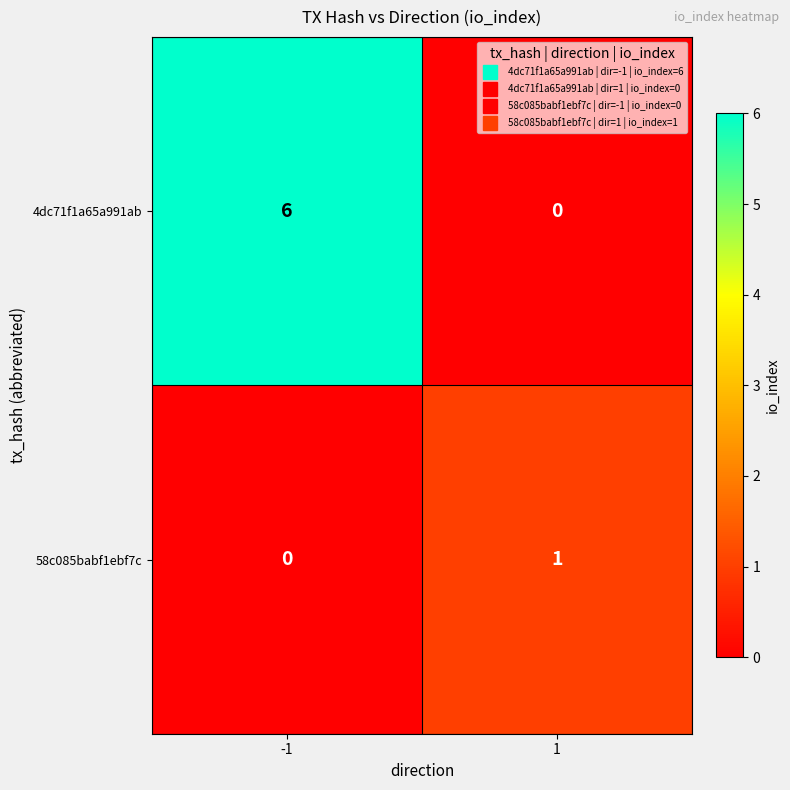

Is it true that 4dc71f1a65a991ab equals 0 at 1?

True